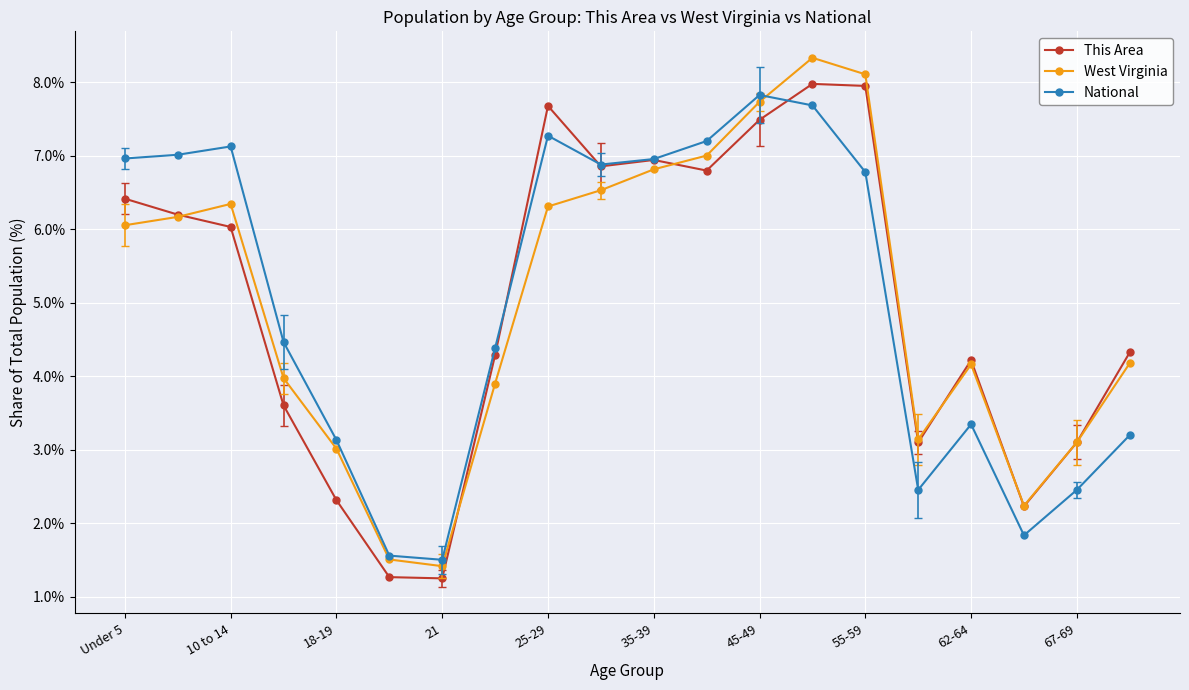

What is the value of the West Virginia point at the 17th from the left?

4.2